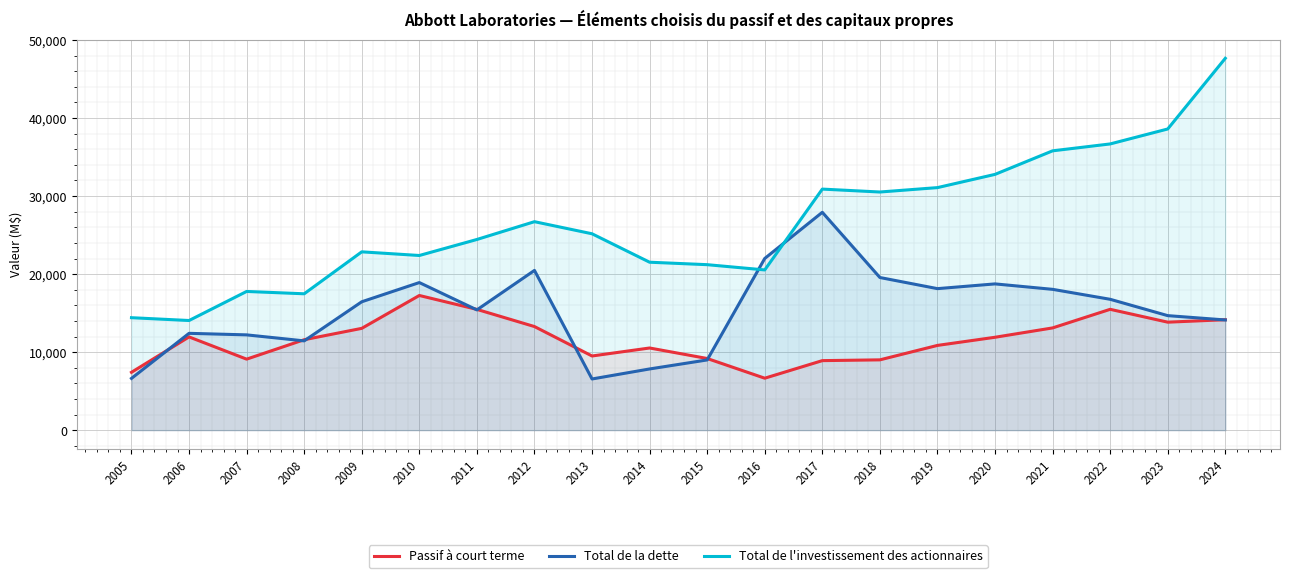

Reading left to right, extract all data points from this chart.

Passif à court terme: 7416	11951	9103	11592	13049	17262	15480	13280	9507	10532	9186	6660	8912	9012	10863	11907	13105	15489	13841	14157
Total de la dette: 6634	12411	12214	11445	16456	18918	15415	20476	6561	7845	9001	22006	27924	19566	18139	18747	18050	16773	14679	14125
Total de l'investissement des actionnaires: 14415	14054	17779	17480	22856	22388	24440	26721	25171	21526	21211	20538	30897	30524	31088	32784	35802	36686	38603	47664